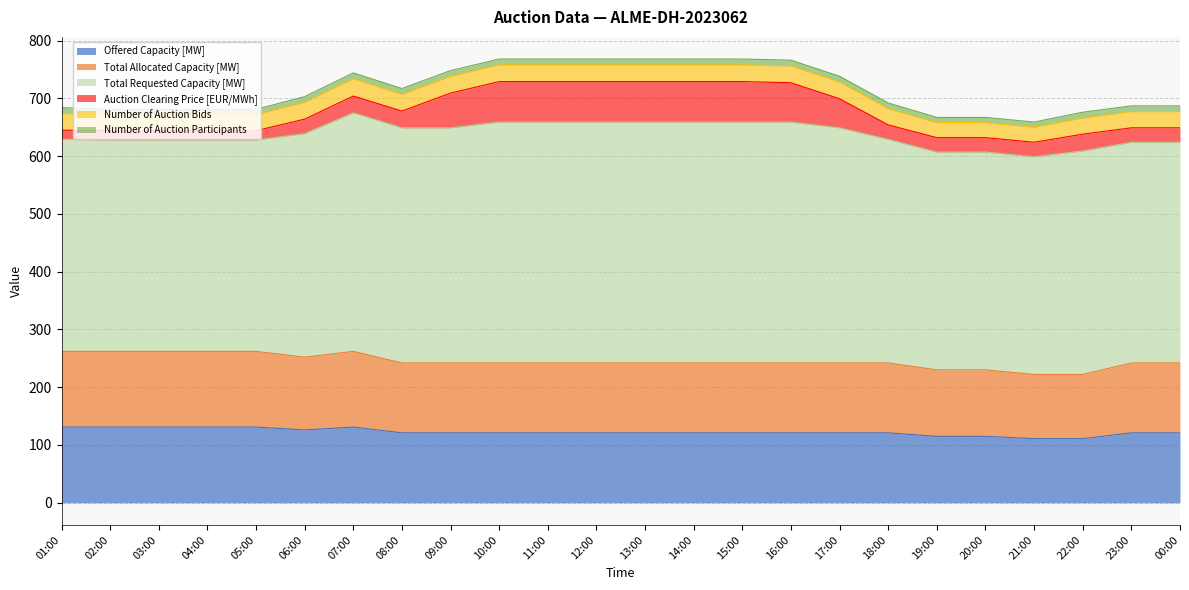

Is the value of Number of Auction Participants at 17:00 greater than the value of Total Requested Capacity [MW] at 13:00?

No